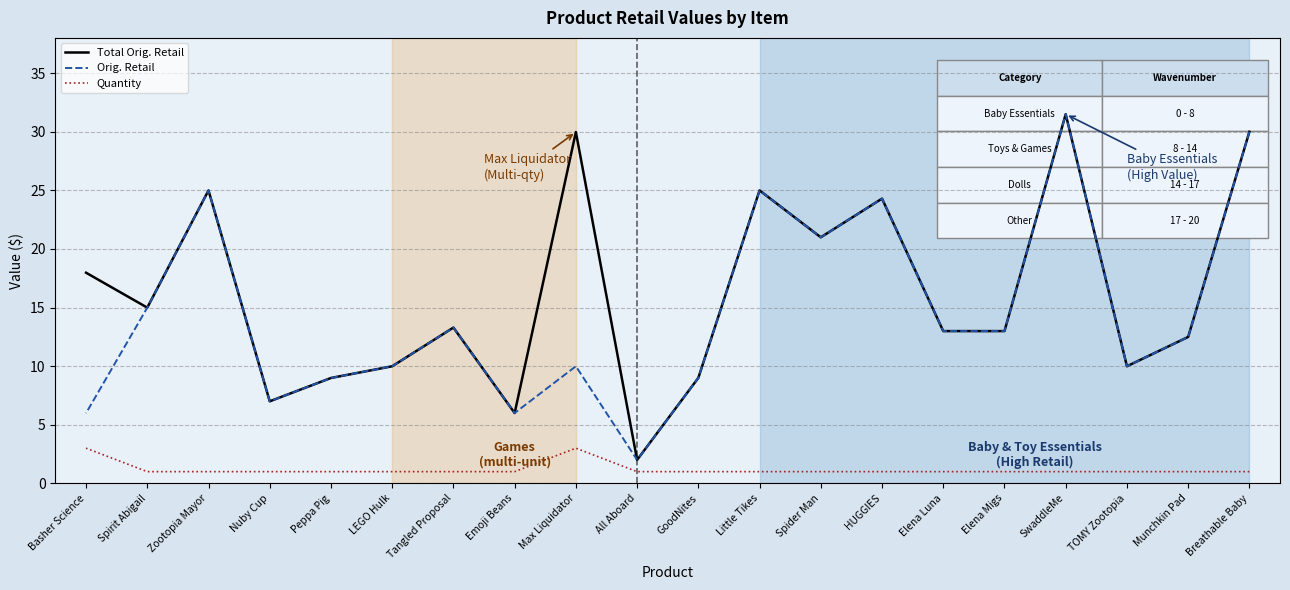

Which series has the largest total across all categories?

Total Orig. Retail